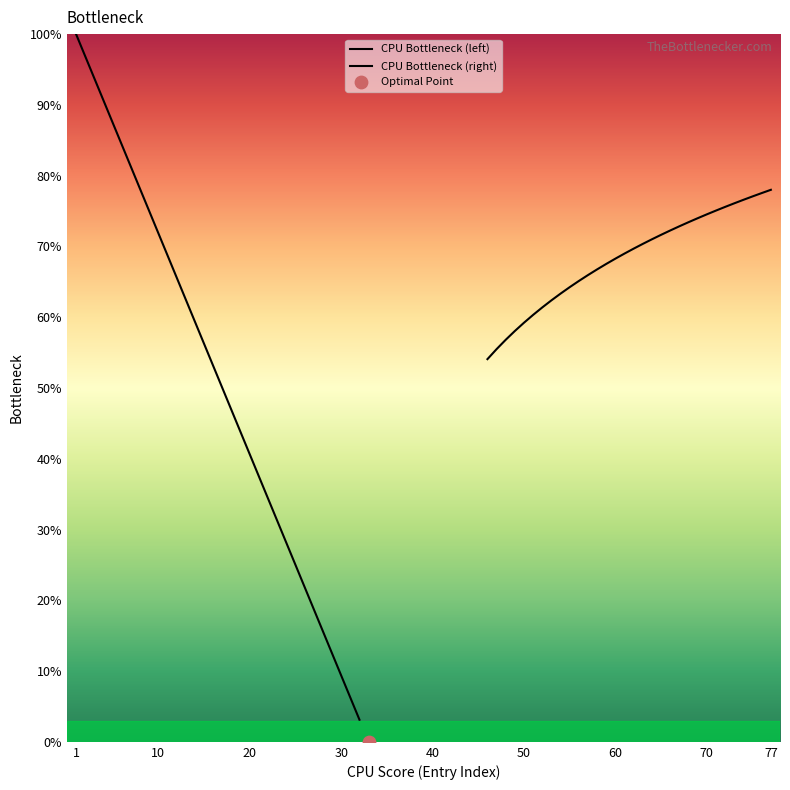

Which series has the largest total across all categories?

CPU Bottleneck (right)